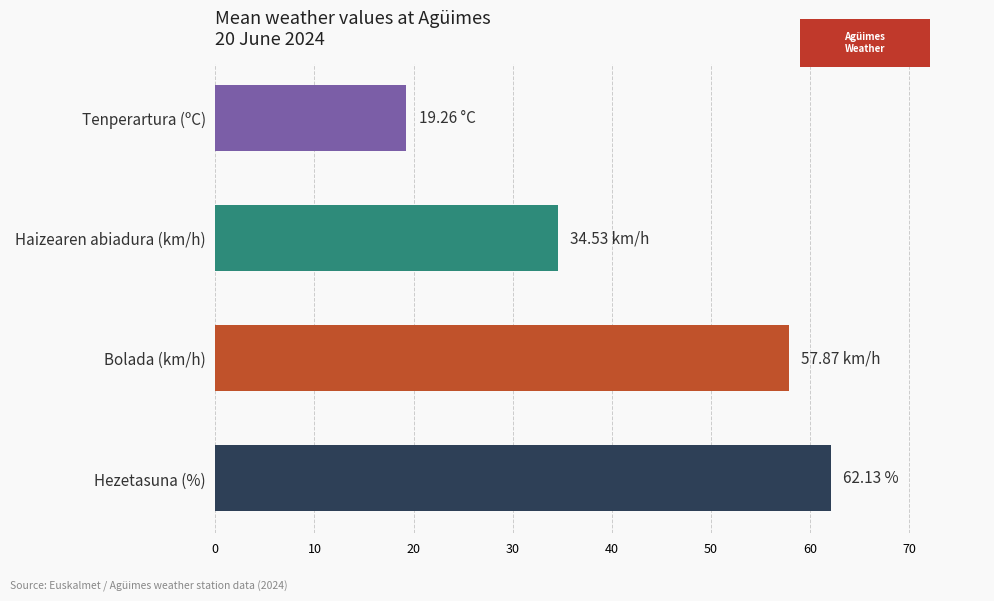

How many series are shown in this chart?

4